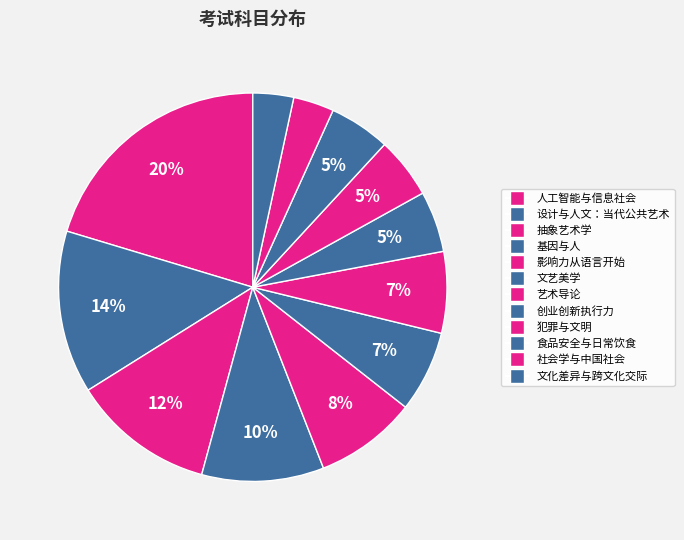

True or false: 设计与人文：当代公共艺术 accounts for 14% of the total.

True